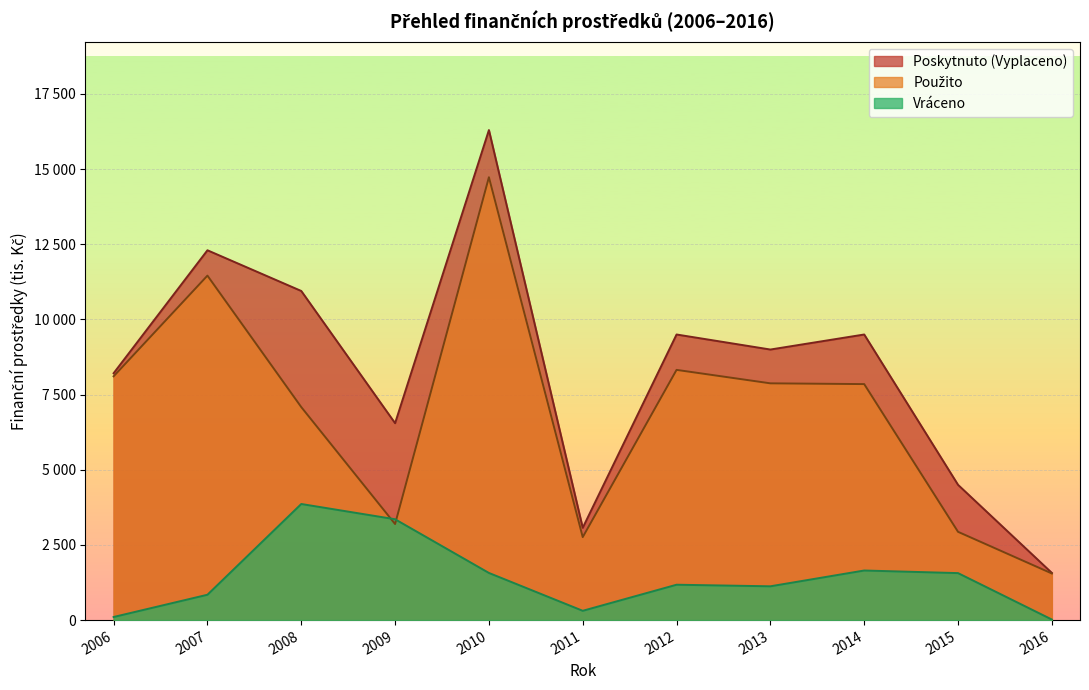

How many categories are shown in the chart?

11